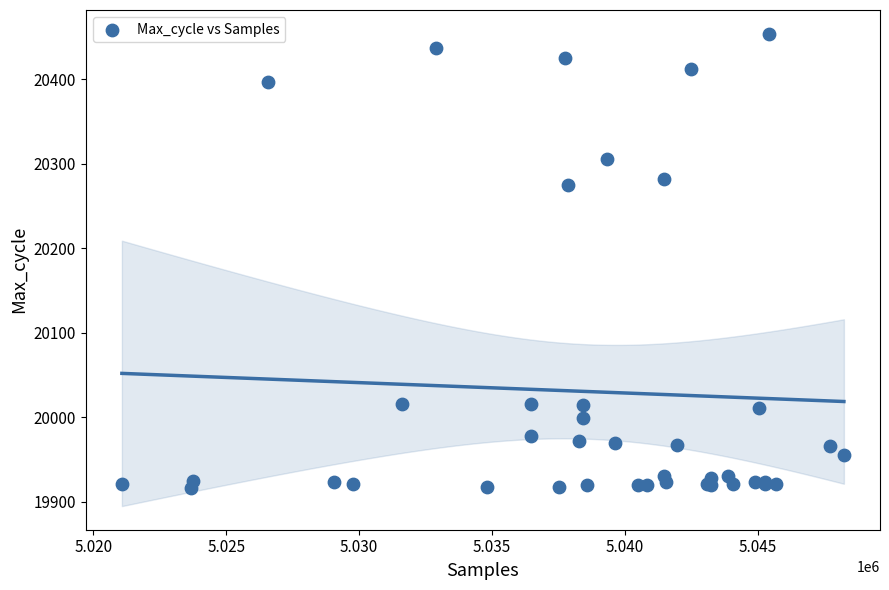

What Y value in the scatter plot is closest to 20185?

20275